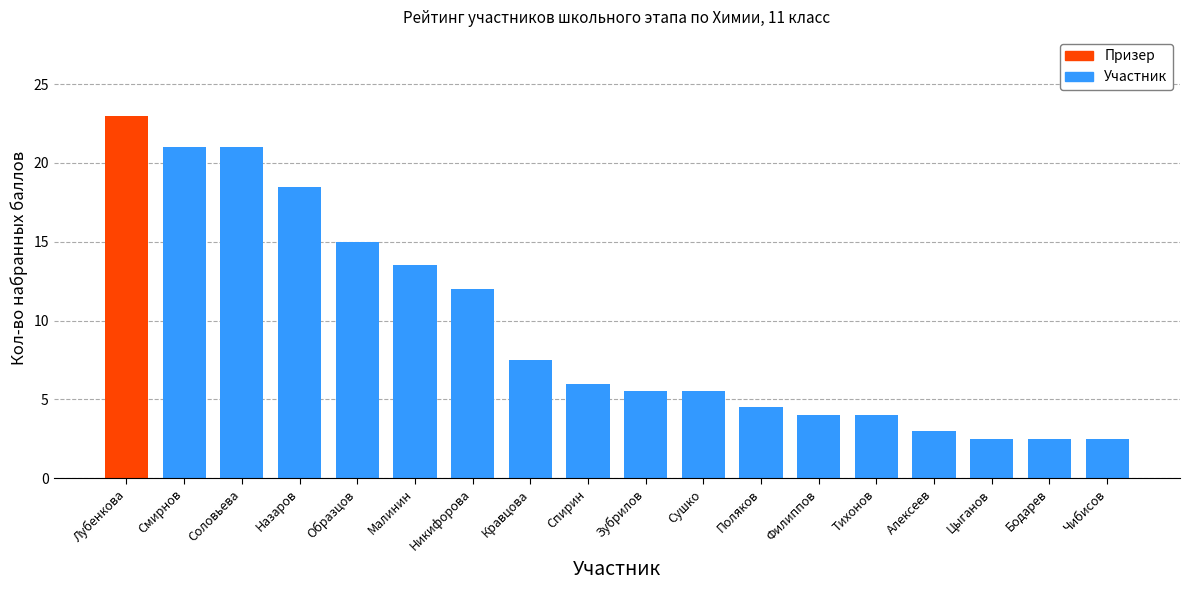

What is the value of the 7th bar from the left?

12.0